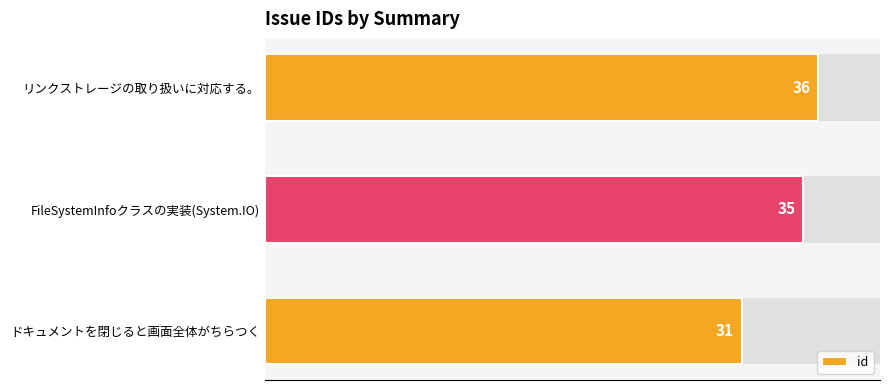

Between FileSystemInfoクラスの実装(System.IO) and ドキュメントを閉じると画面全体がちらつく, which is larger?

FileSystemInfoクラスの実装(System.IO)